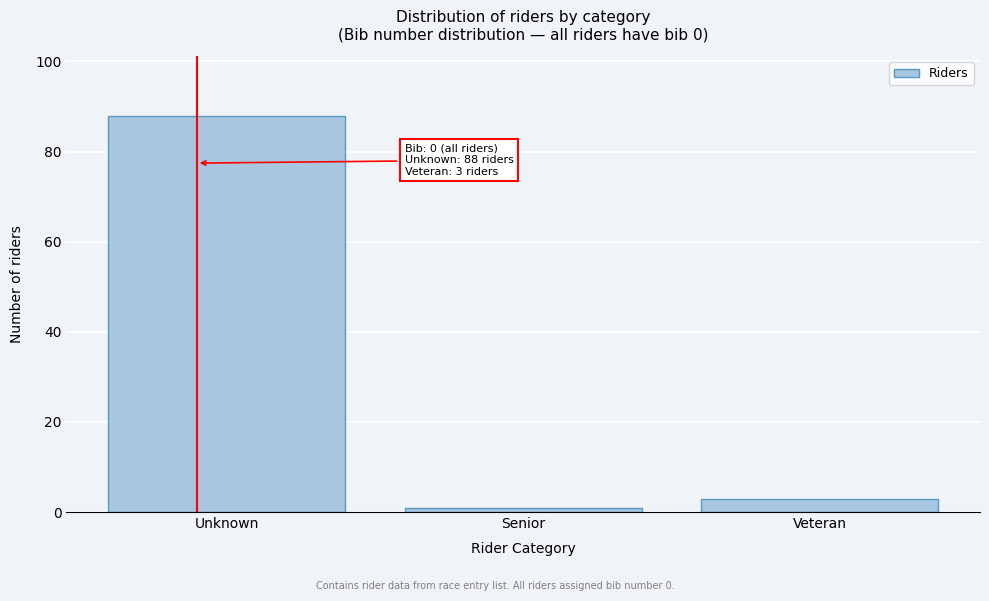

Reading right to left, what are all the values shown in this chart?

3	1	88